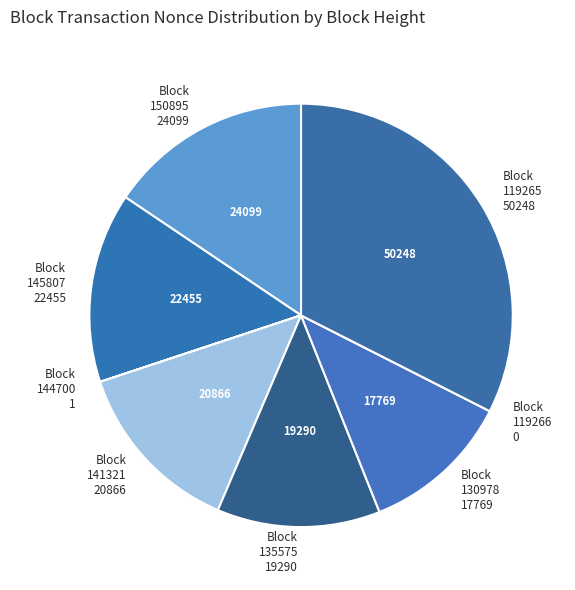

Which category has the biggest portion of the pie?

Block 119265 50248